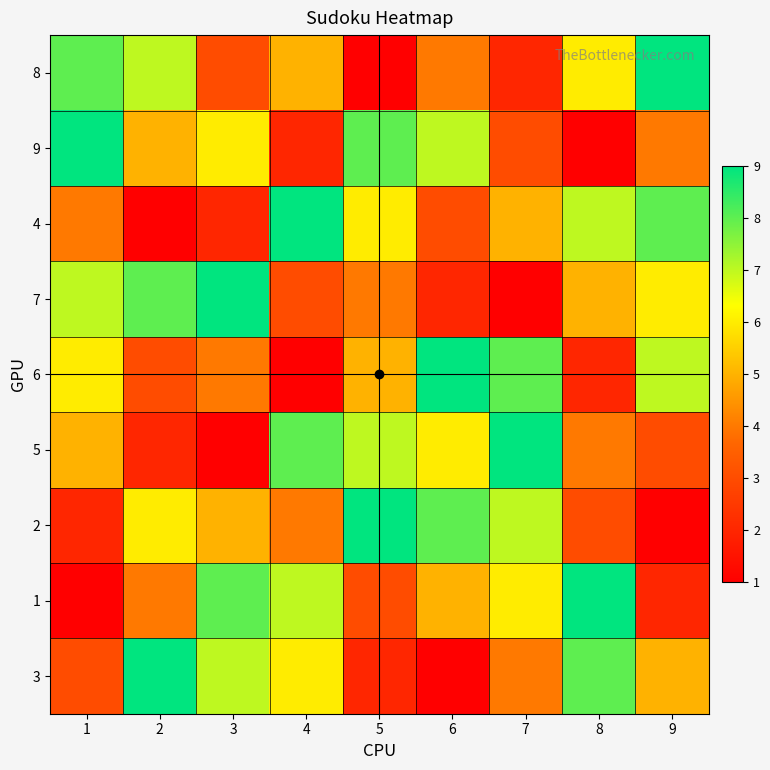

At which category does the chart reach its minimum across all series?

5